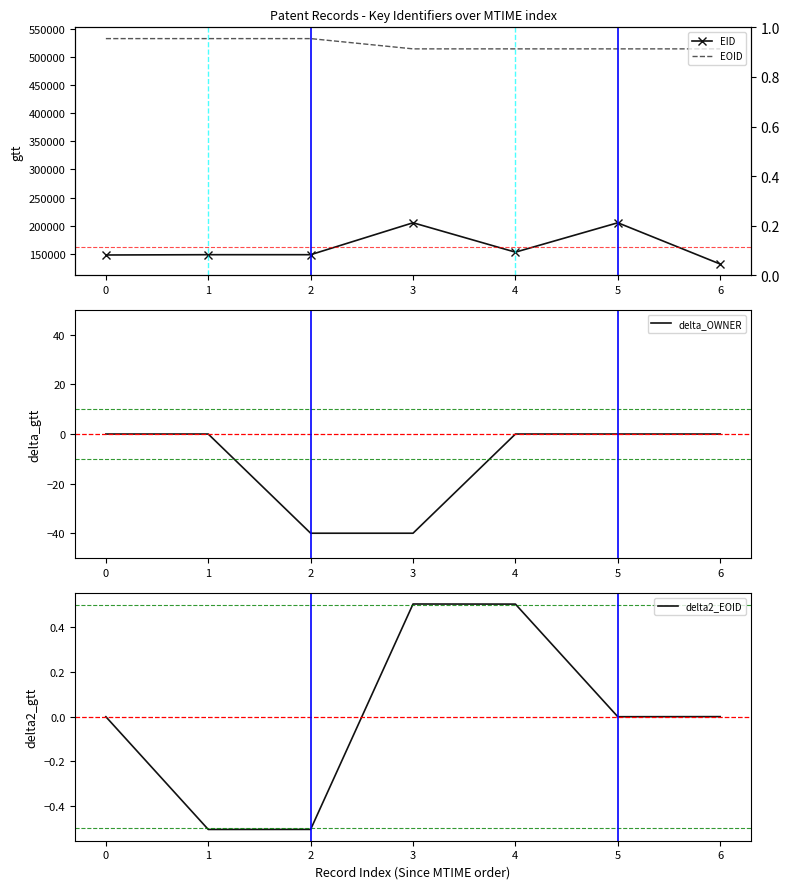

What is the value of the EID point at the 6th from the left?

205397.0